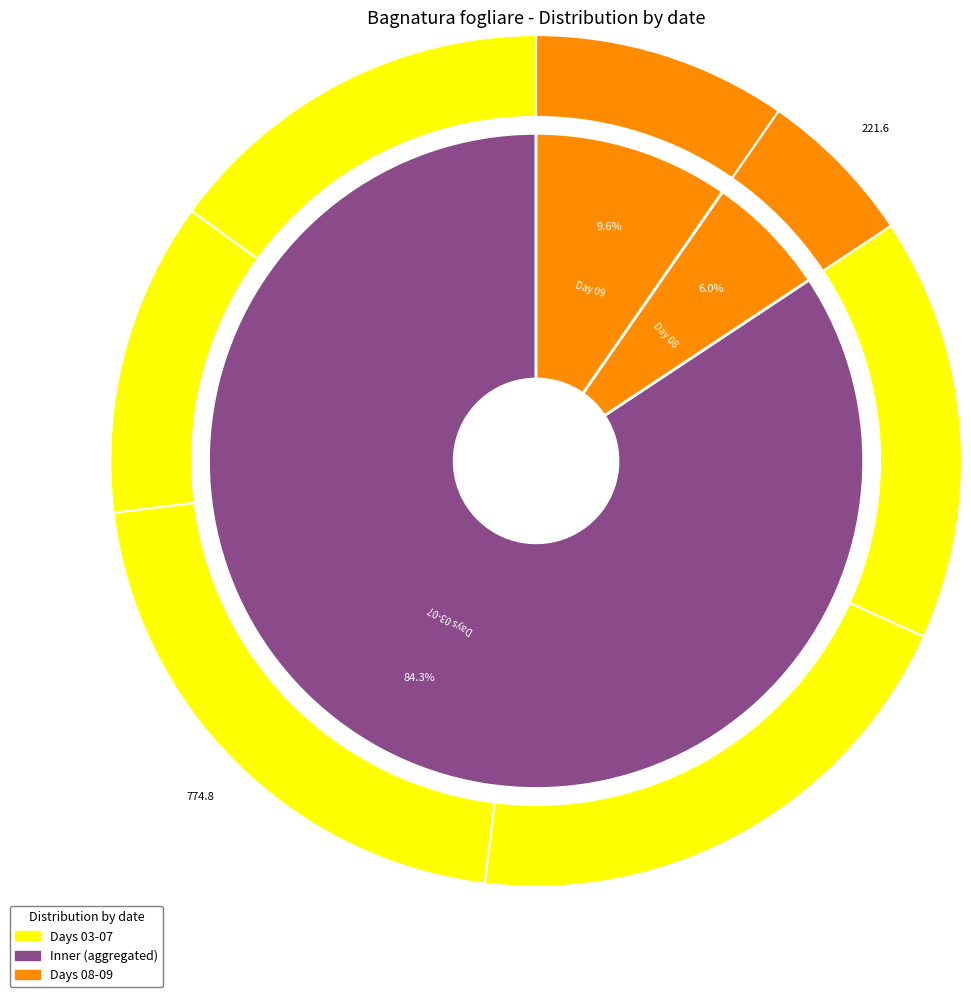

To the nearest percent, what is the combined percentage of 2023-07-03 and 2023-07-09?

25%